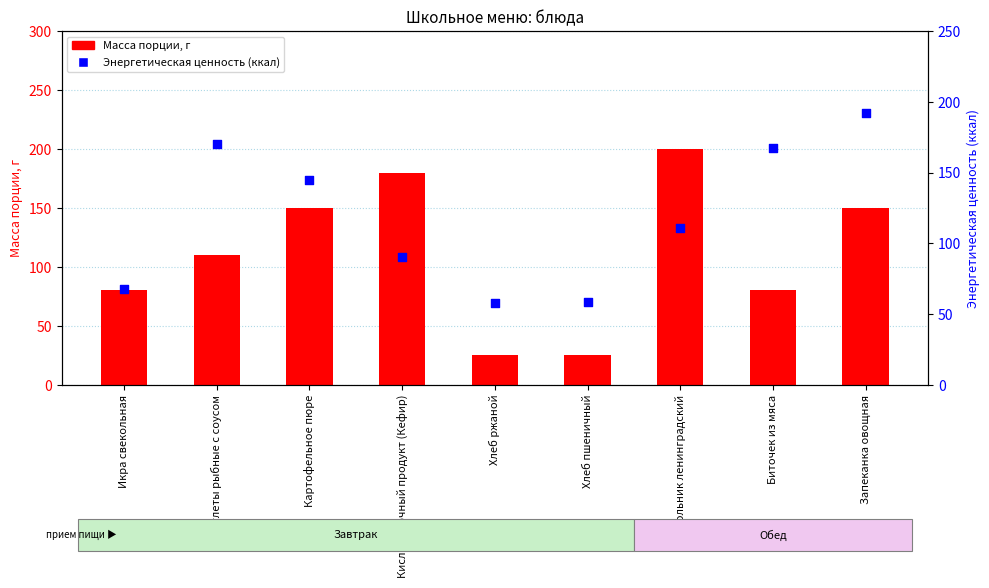

What are all the series names shown in the legend?

Масса порции, г, Энергетическая ценность (ккал)